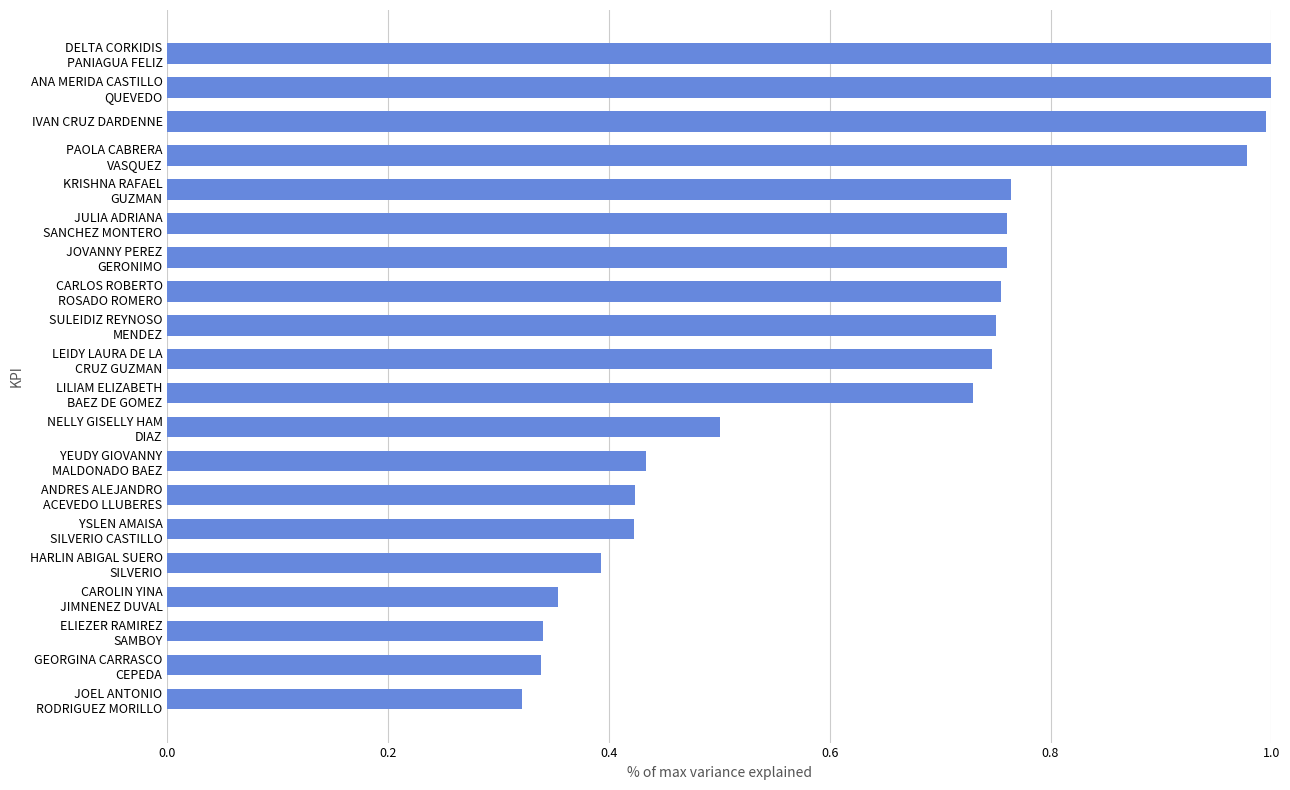

What is the average value?

0.6